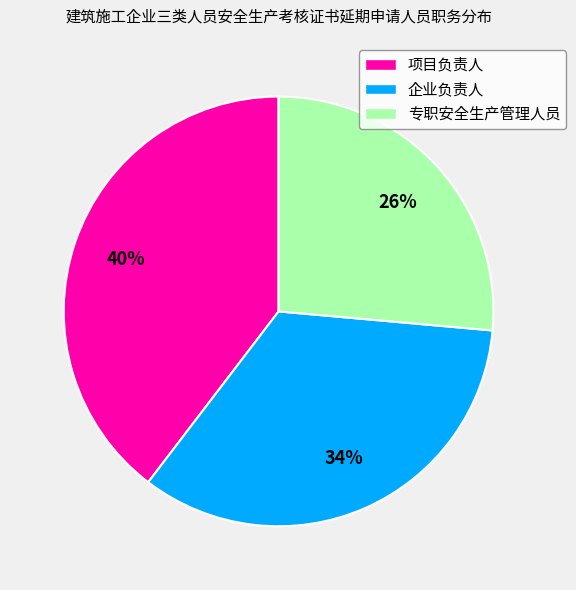

Which has a higher value, 专职安全生产管理人员 or 项目负责人?

项目负责人